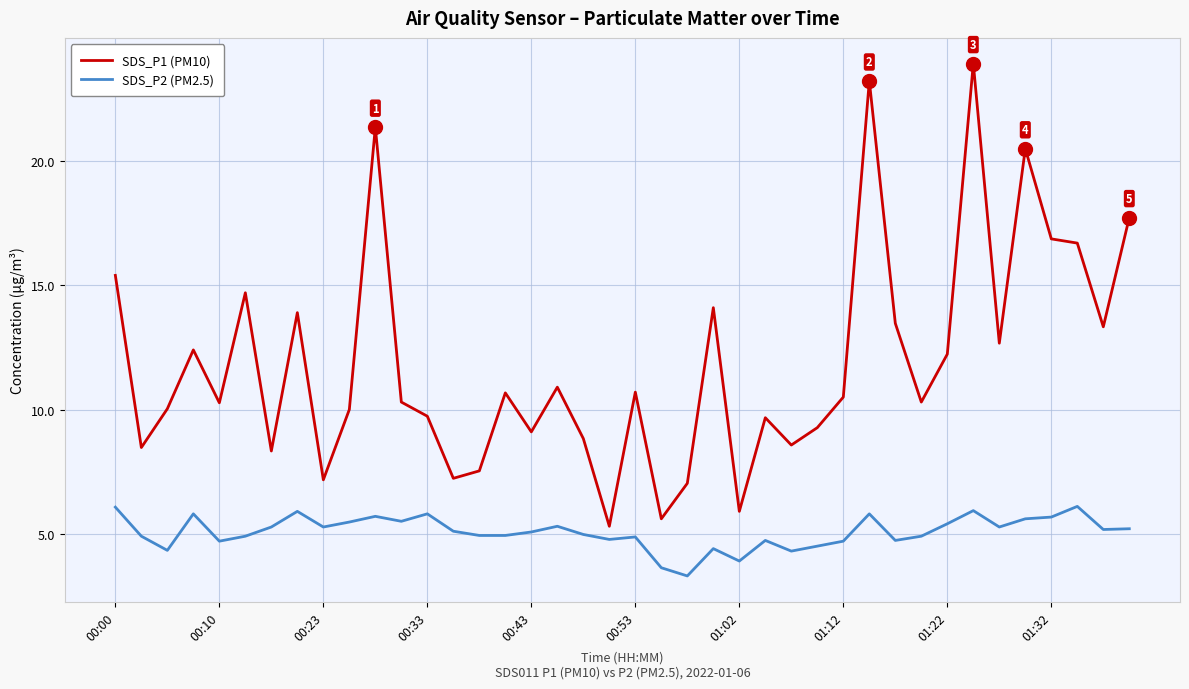

What is the difference between the maximum and minimum values in the SDS_P2 (PM2.5) series?

2.8